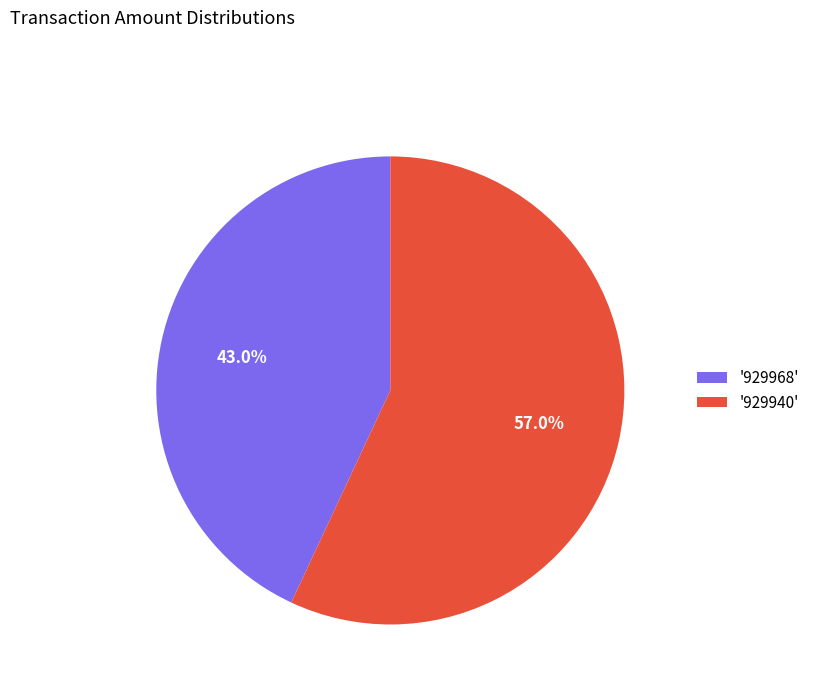

Which category has the biggest portion of the pie?

'929940'